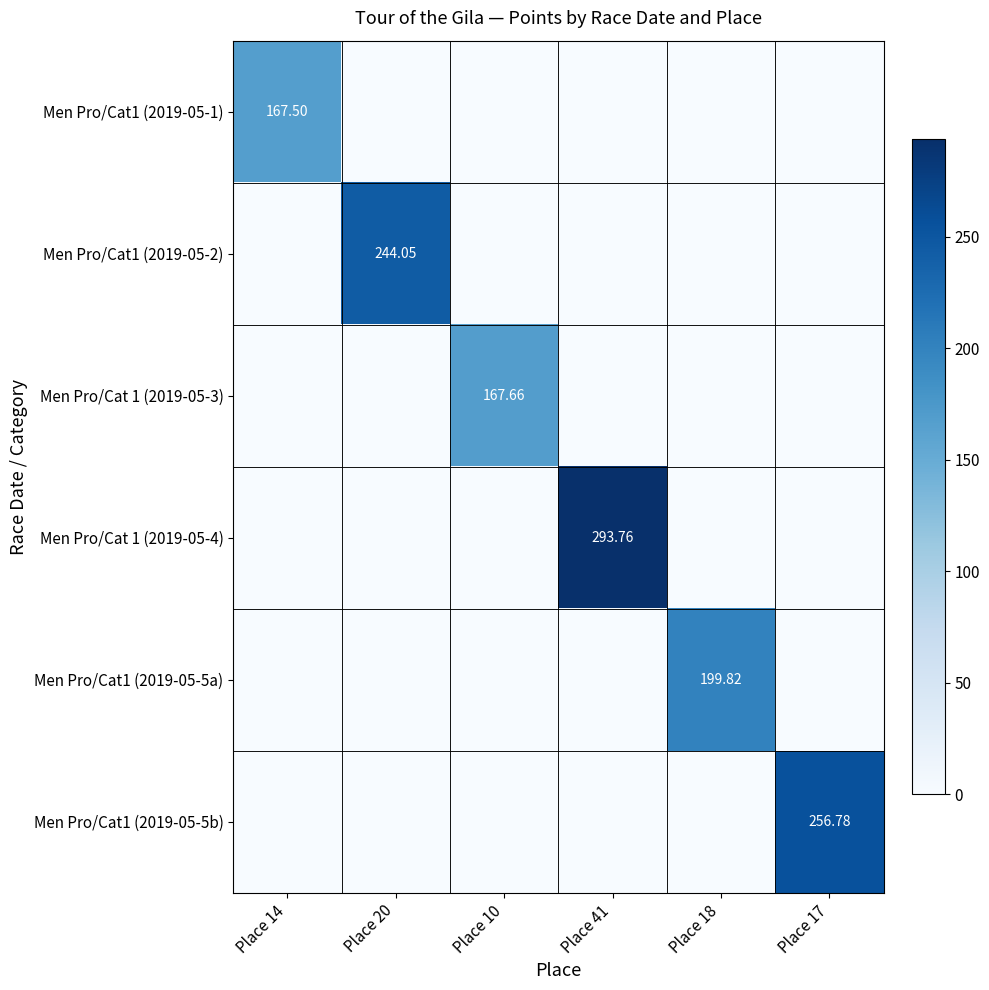

Rank the series at Place 20 from lowest to highest value.

Men Pro/Cat1 (2019-05-1), Men Pro/Cat 1 (2019-05-3), Men Pro/Cat 1 (2019-05-4), Men Pro/Cat1 (2019-05-5a), Men Pro/Cat1 (2019-05-5b), Men Pro/Cat1 (2019-05-2)